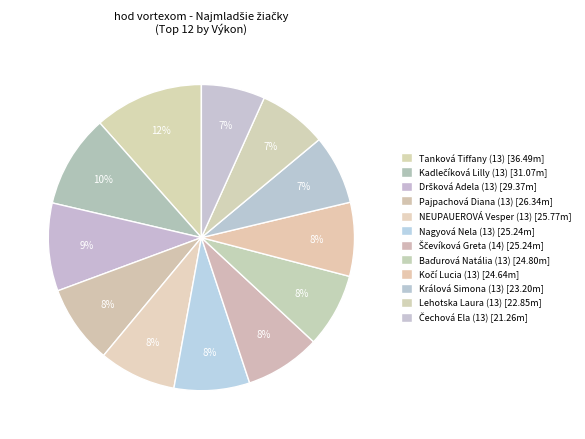

Which category has the smallest portion of the pie?

Čechová Ela (13)